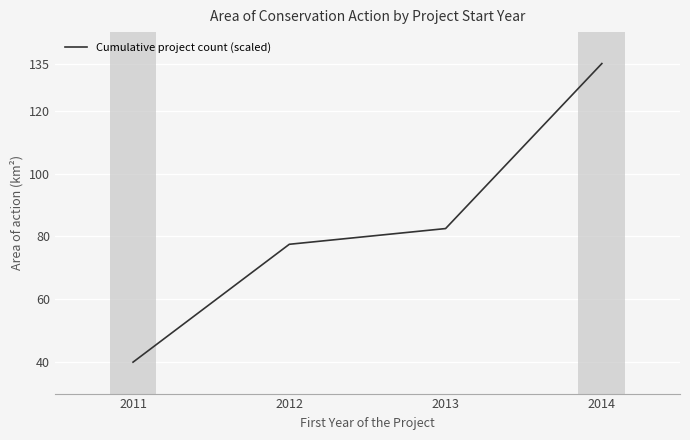

Reading left to right, list all the values displayed in this chart.

2011=40.0	2012=77.5	2013=82.5	2014=135.0